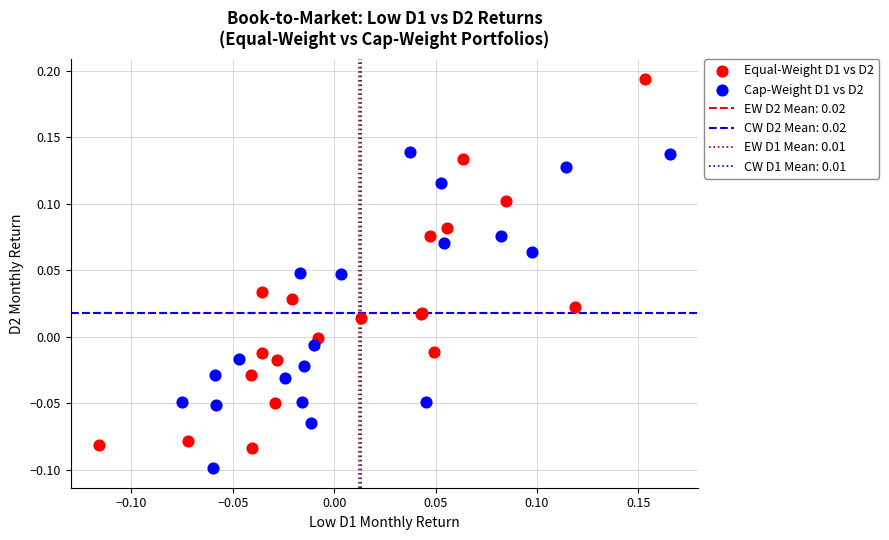

Which series has the widest spread of Y values?

Equal-Weight D1 vs D2